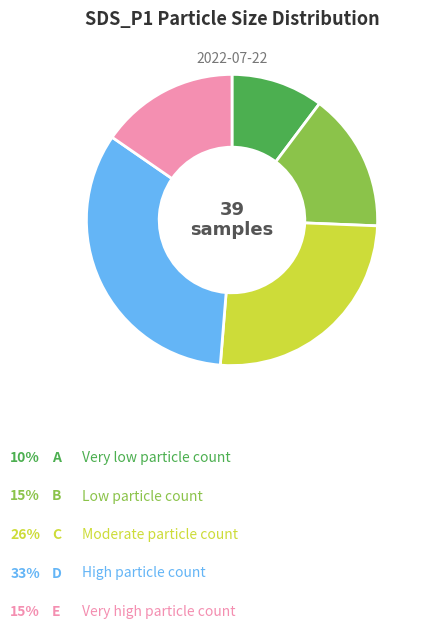

Count the number of slices in the pie.

5